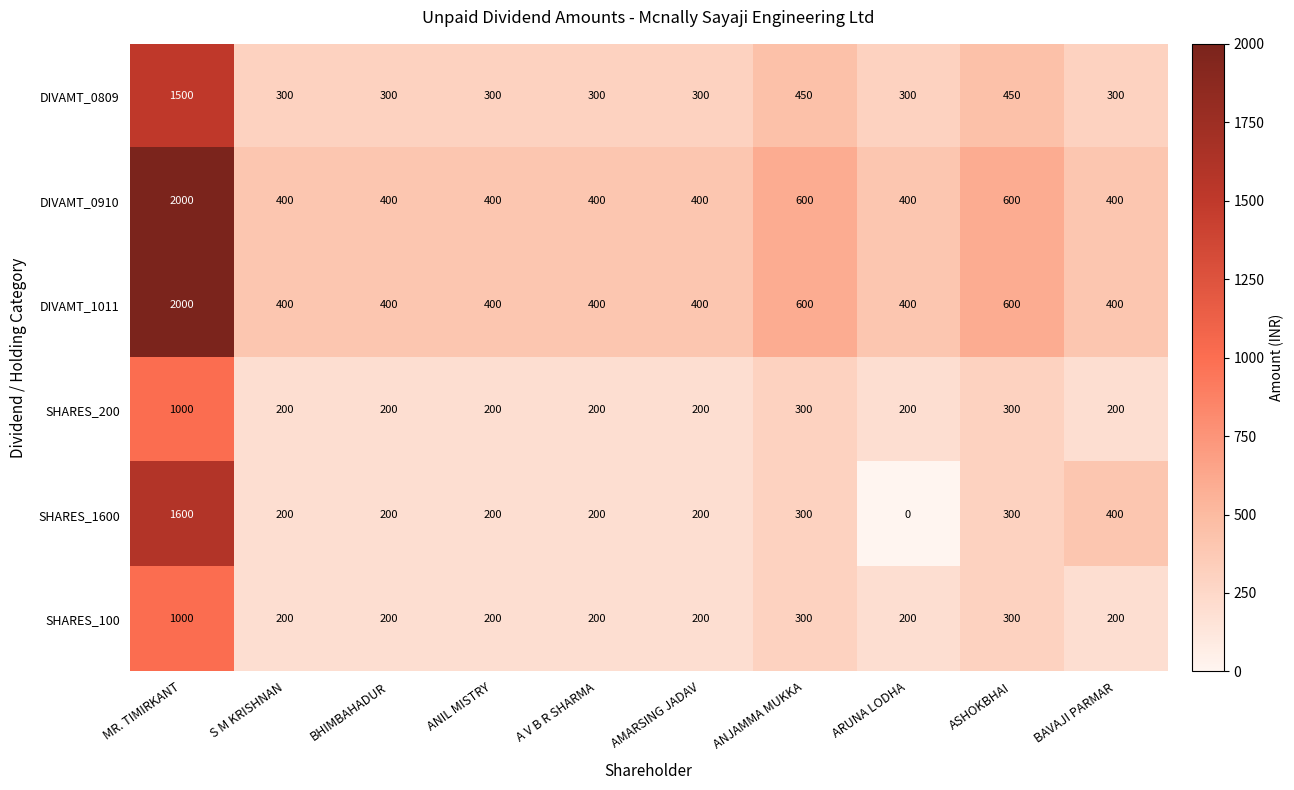

What is the difference between the highest and lowest values at ANIL MISTRY?

200